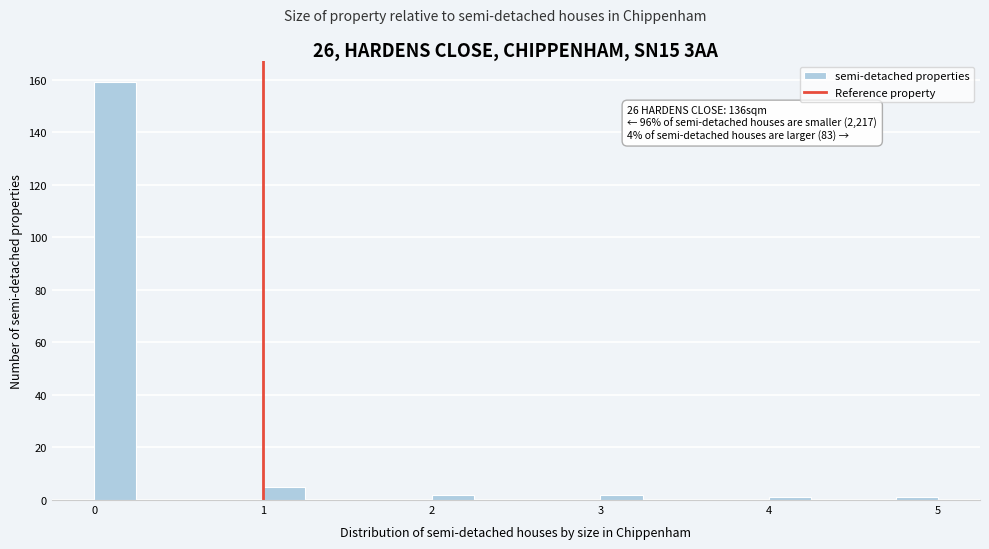

Around what value on the x-axis is the tallest bar? Give the approximate position of its centre, as read against the axis.

0.1